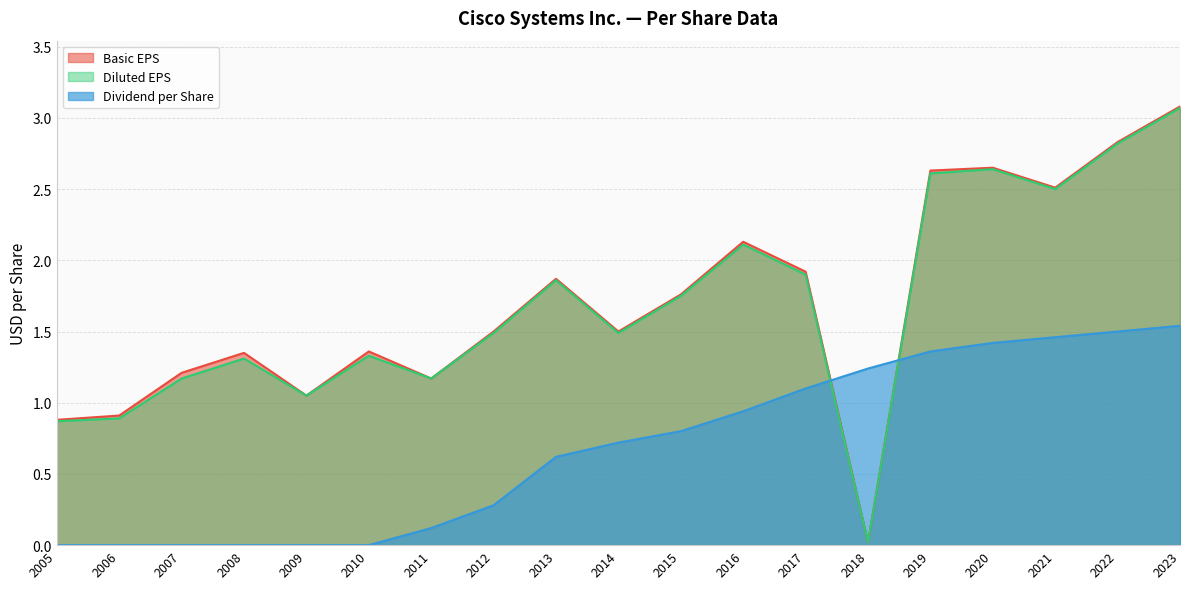

Which series has the largest range (max minus min)?

Basic EPS